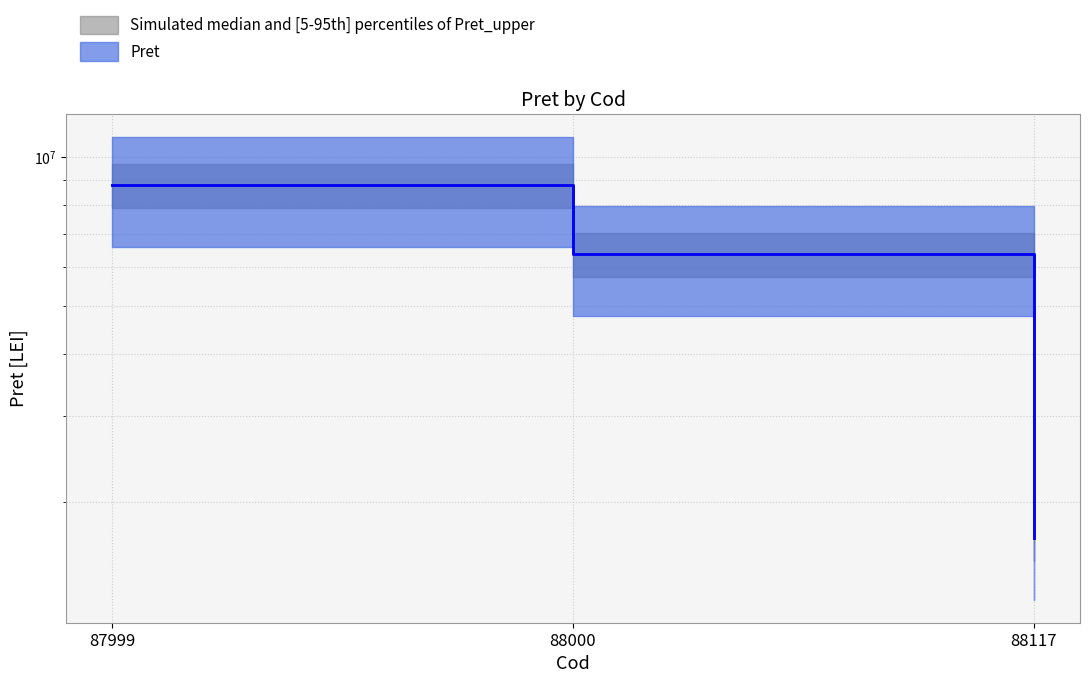

Does the chart have visible grid lines?

Yes